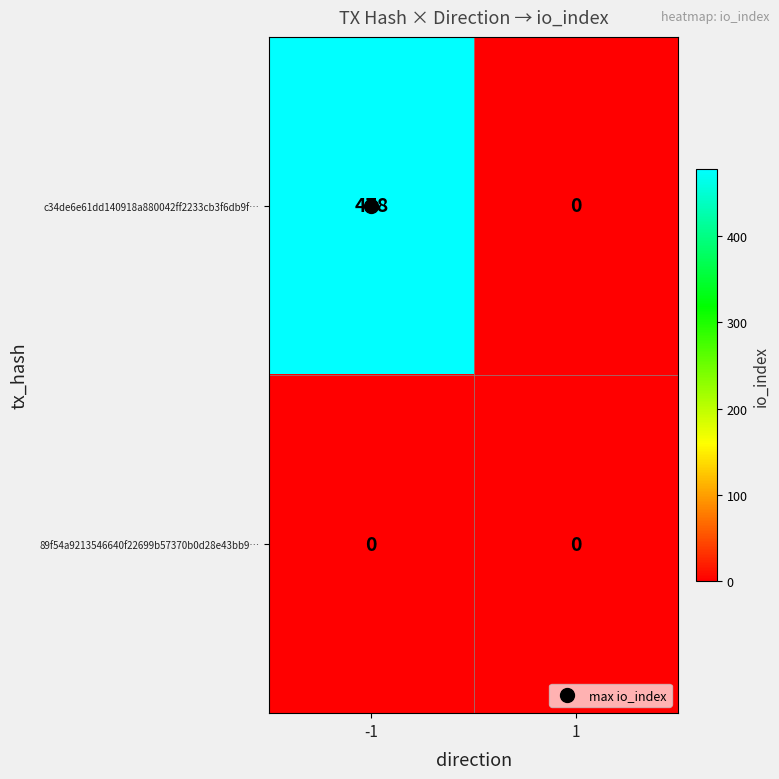

The 89f54a9213546640f22699b57370b0d28e43bb9… series shows 0 at 1. True or false?

True